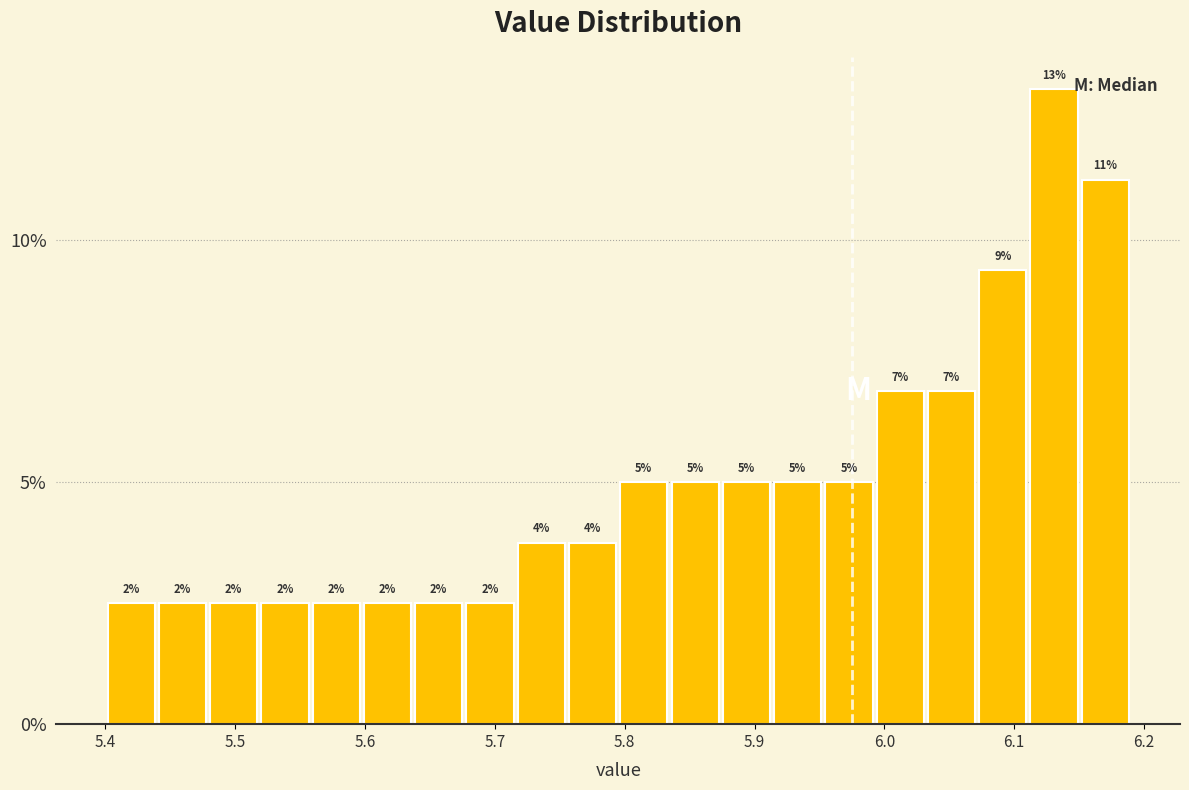

Read against the x-axis, roughly where is the centre of the tallest bar?

6.13